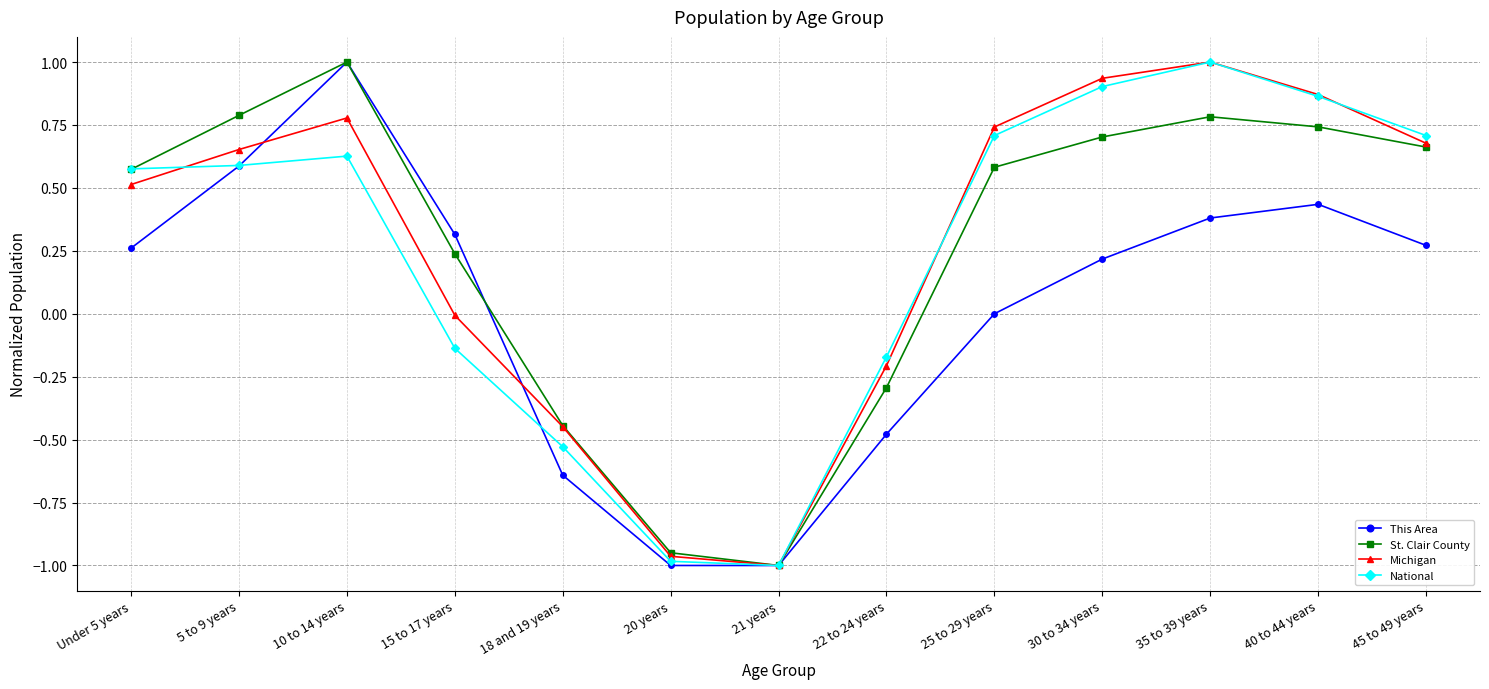

Is the value of This Area at 18 and 19 years greater than the value of National at 21 years?

Yes